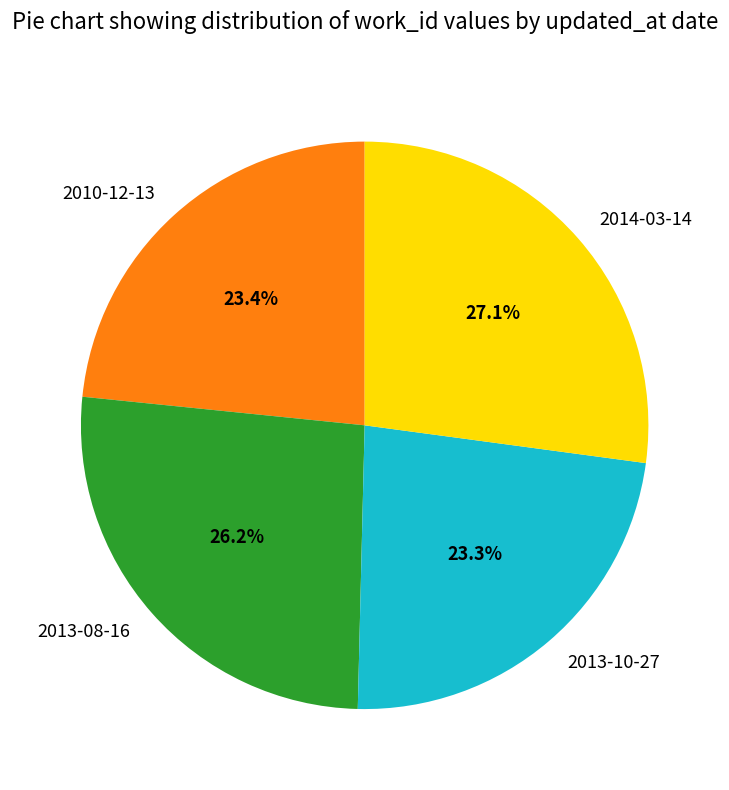

What is the largest slice in the pie chart?

2014-03-14